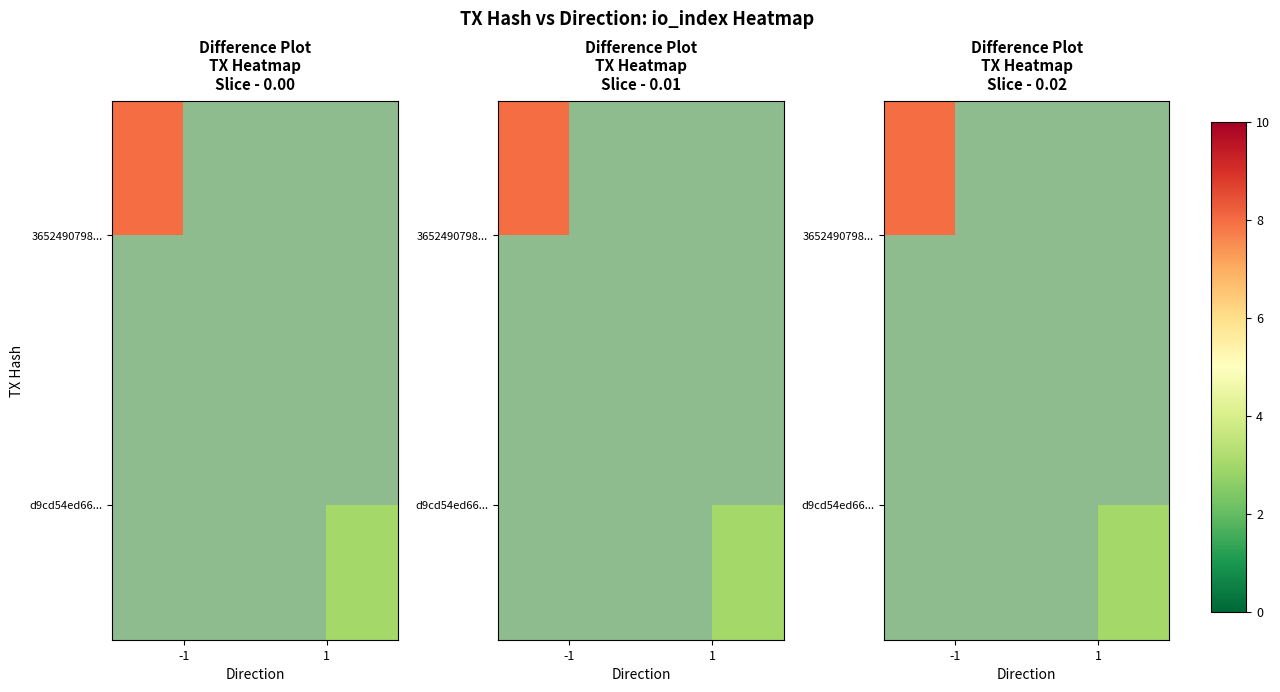

Which has a higher value, -1 or 1?

1